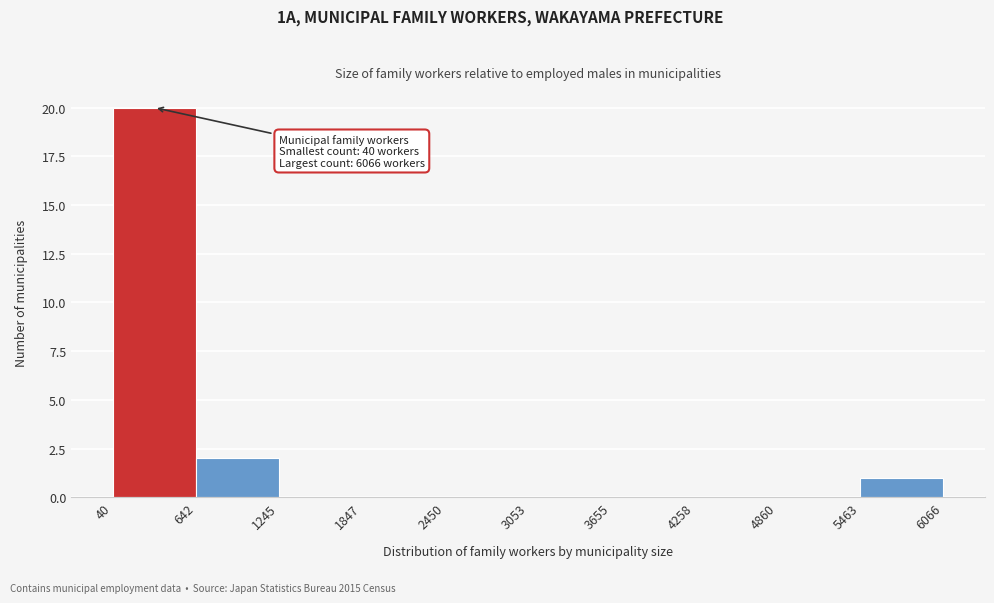

Which range on the x-axis has the tallest bar?

40 to 642